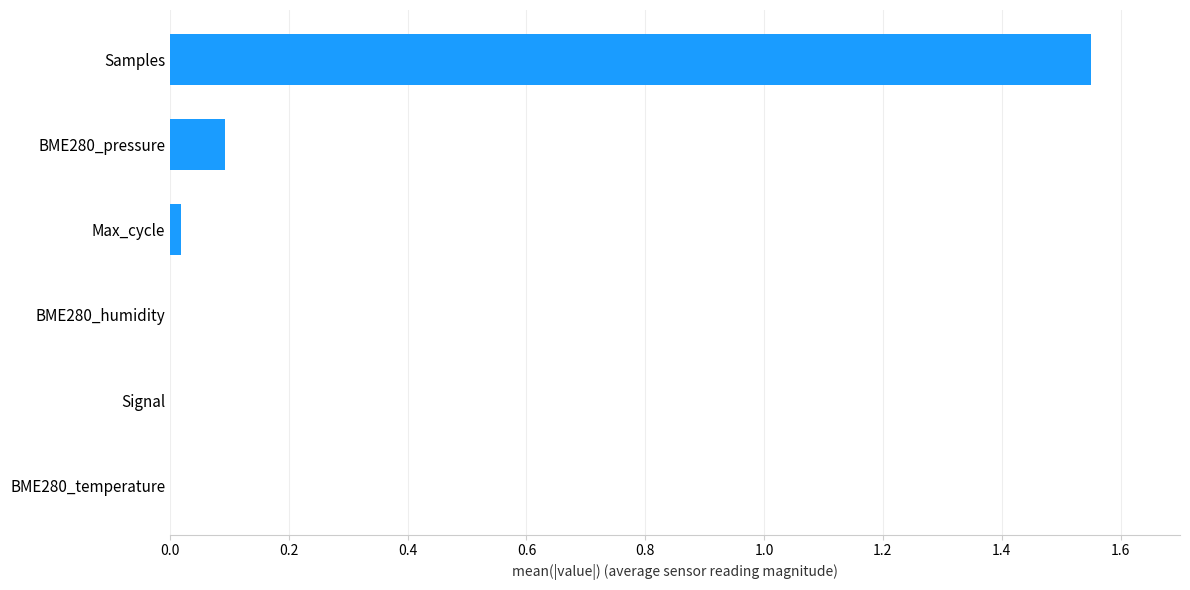

Which category has the highest value across all series?

Samples